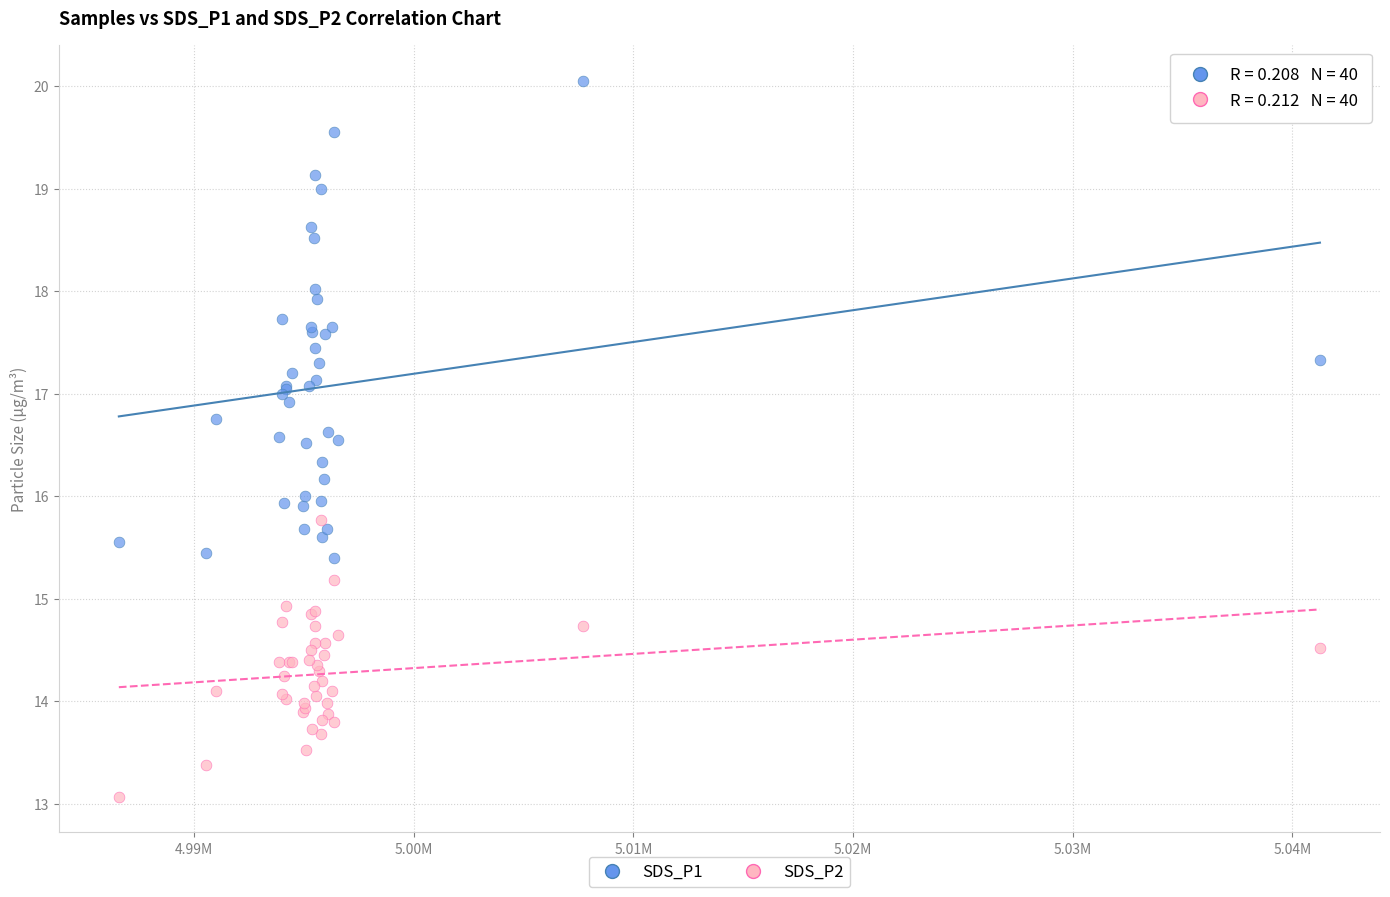

Which series reaches the maximum Y coordinate?

SDS_P1